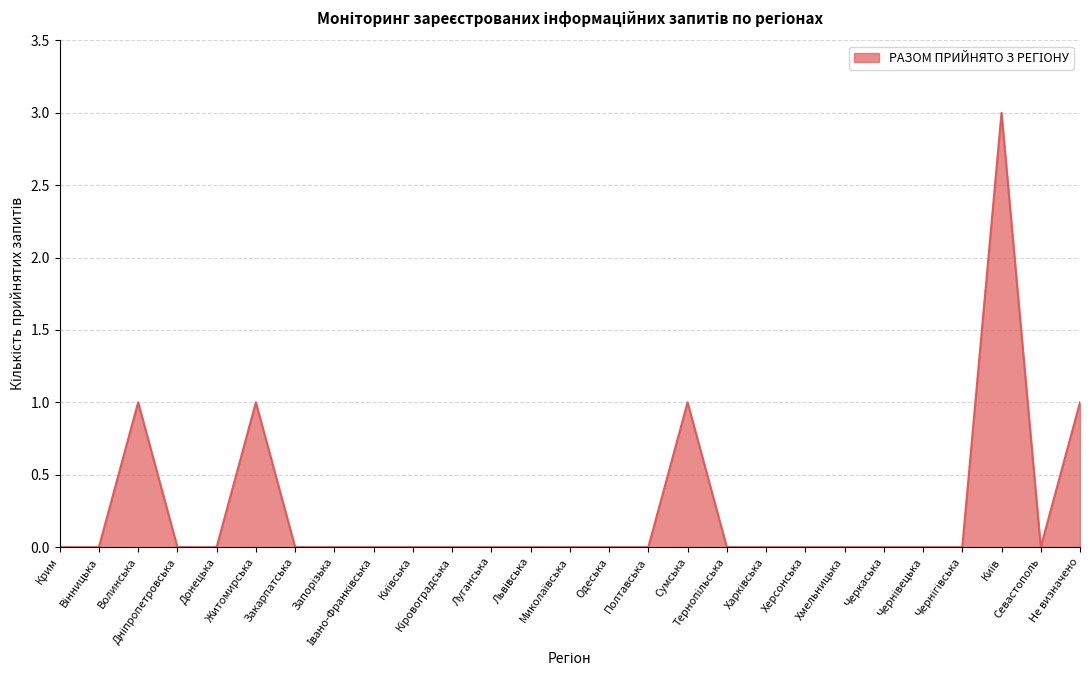

Is it true that the value at Черкаська is -2?

False